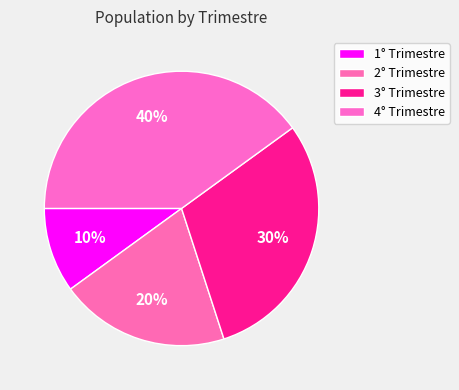

How many slices are in this pie chart?

4